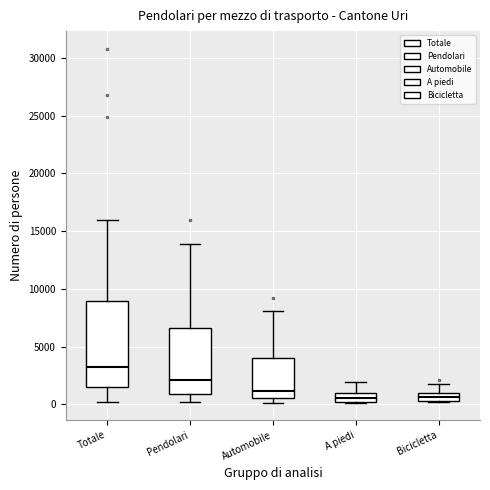

Where is the upper edge of the box for Automobile on the y-axis? The values are not printed on the chart, so give them approximately, as read against the axis.

4000